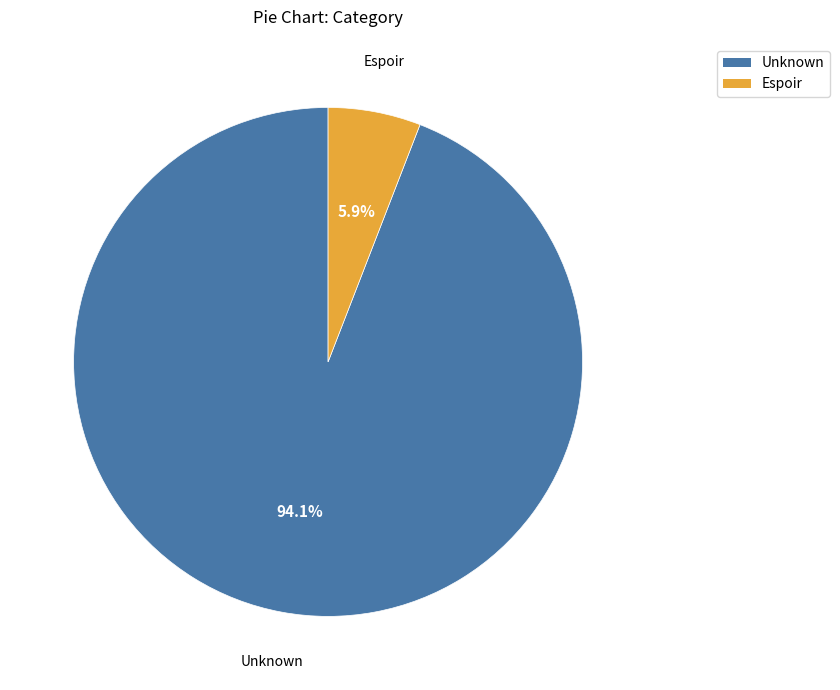

To the nearest percent, what percentage of the pie is Unknown?

94%